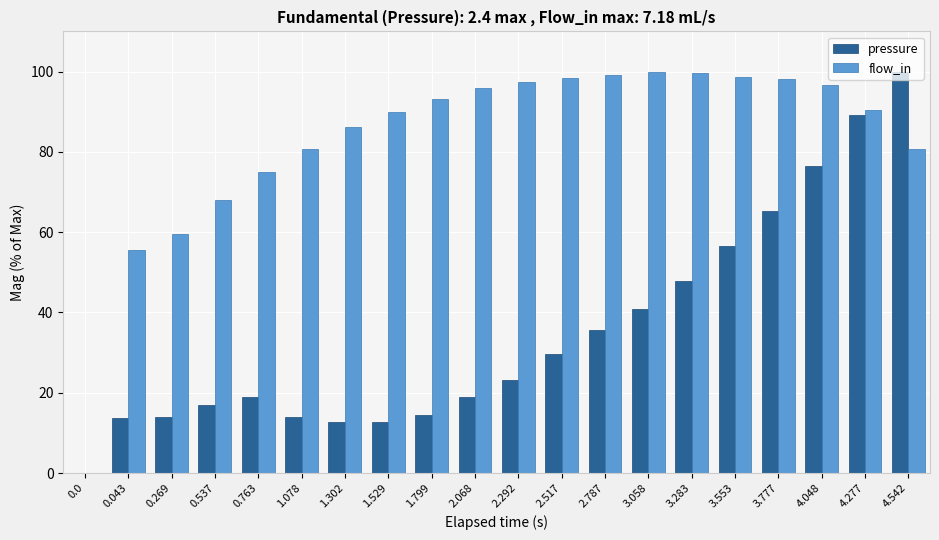

What are all the series names shown in the legend?

pressure, flow_in